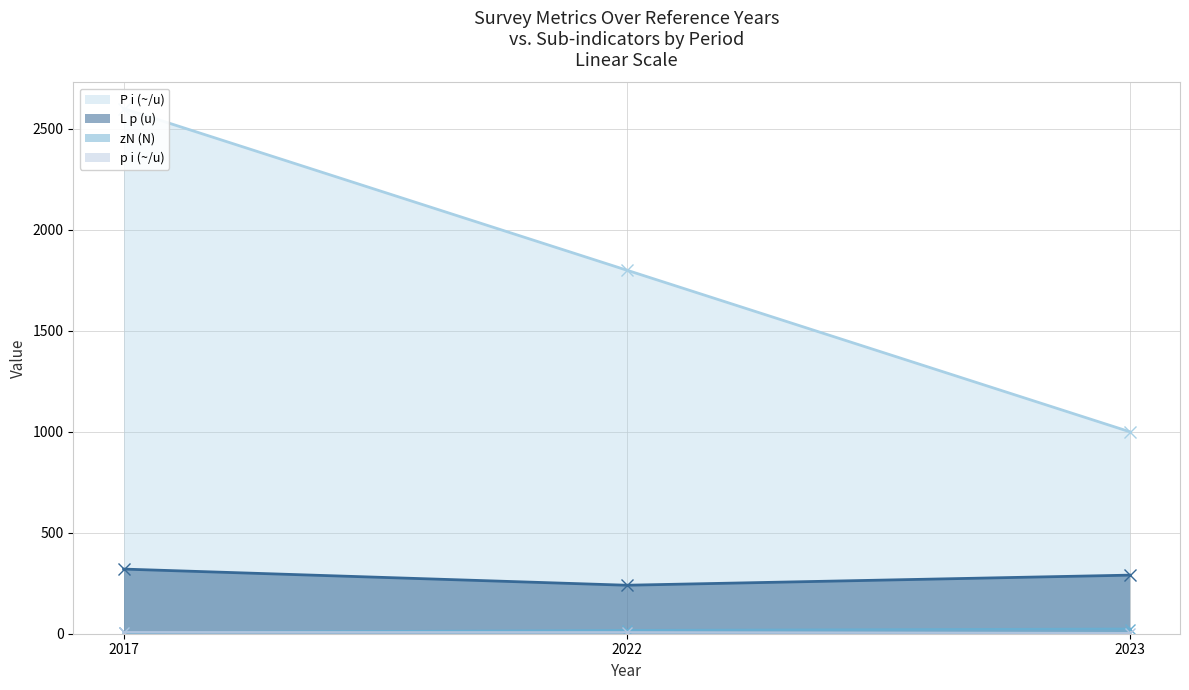

The L p (u) series shows 240.0 at 2022. True or false?

True